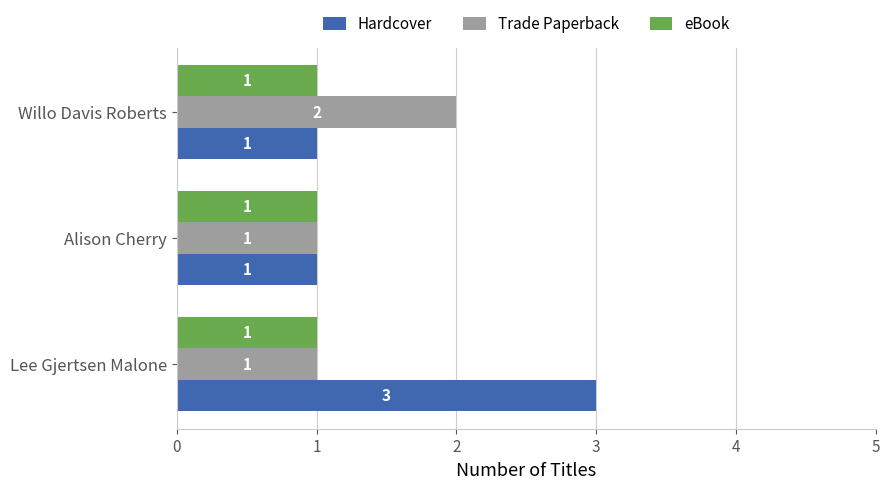

True or false: Trade Paperback has a value of 0 at Lee Gjertsen Malone.

False